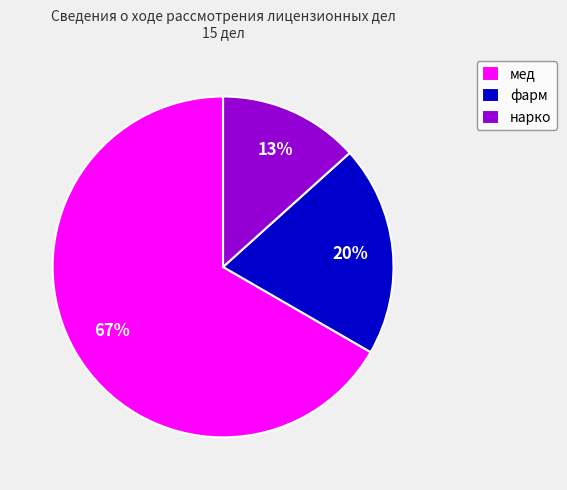

Which category accounts for the majority?

мед